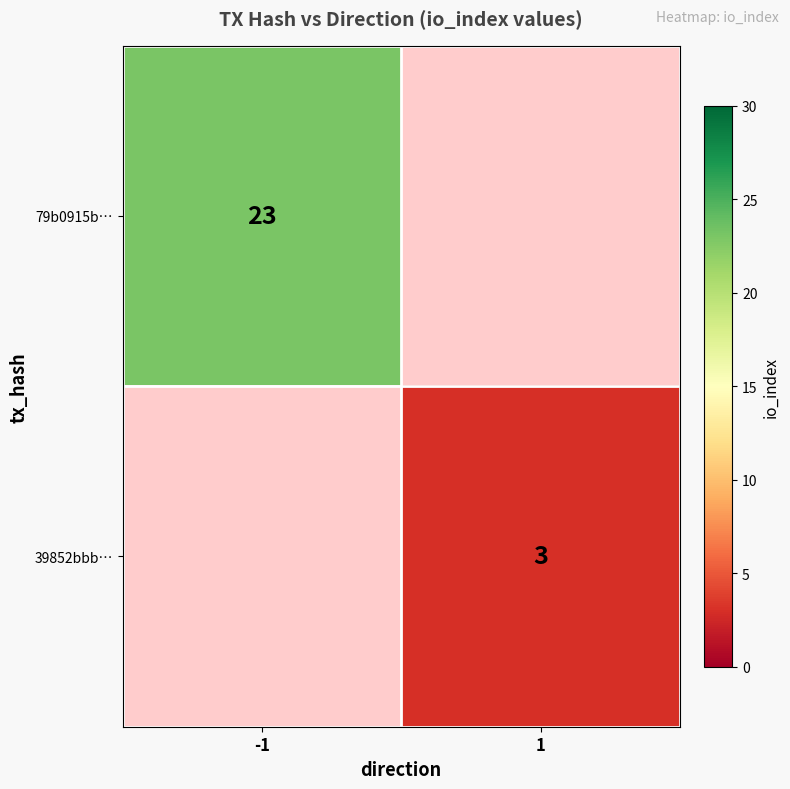

The value of 79b0915b… at -1 is 36. True or false?

False